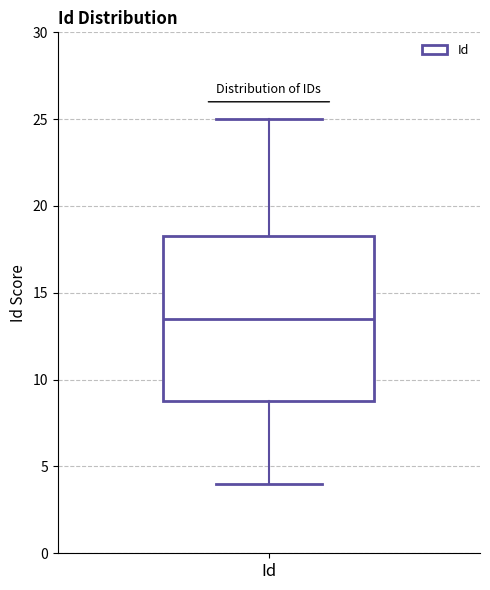

Read this box plot against the y-axis: the position of the median line, the range covered by the box, and the ends of both whiskers. The values are not printed on the chart, so give them approximately, as read against the axis.

median 13.5, box 9.0 to 18.5, whiskers 4.0 to 25.0